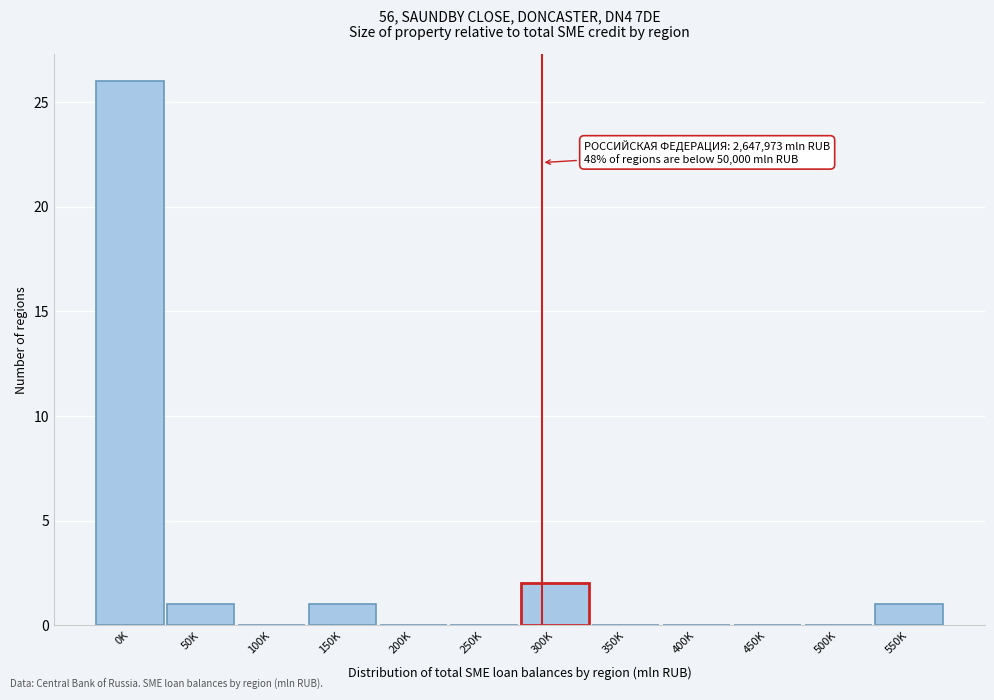

Reading left to right, transcribe all the data shown in this chart.

0K=26	50K=1	100K=0	150K=1	200K=0	250K=0	300K=2	350K=0	400K=0	450K=0	500K=0	550K=1